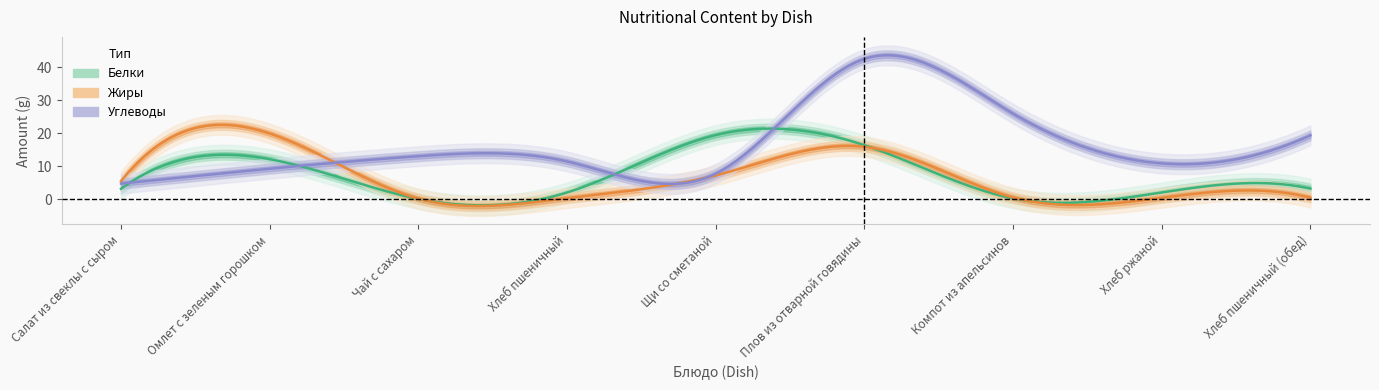

Which series has the largest range (max minus min)?

Углеводы